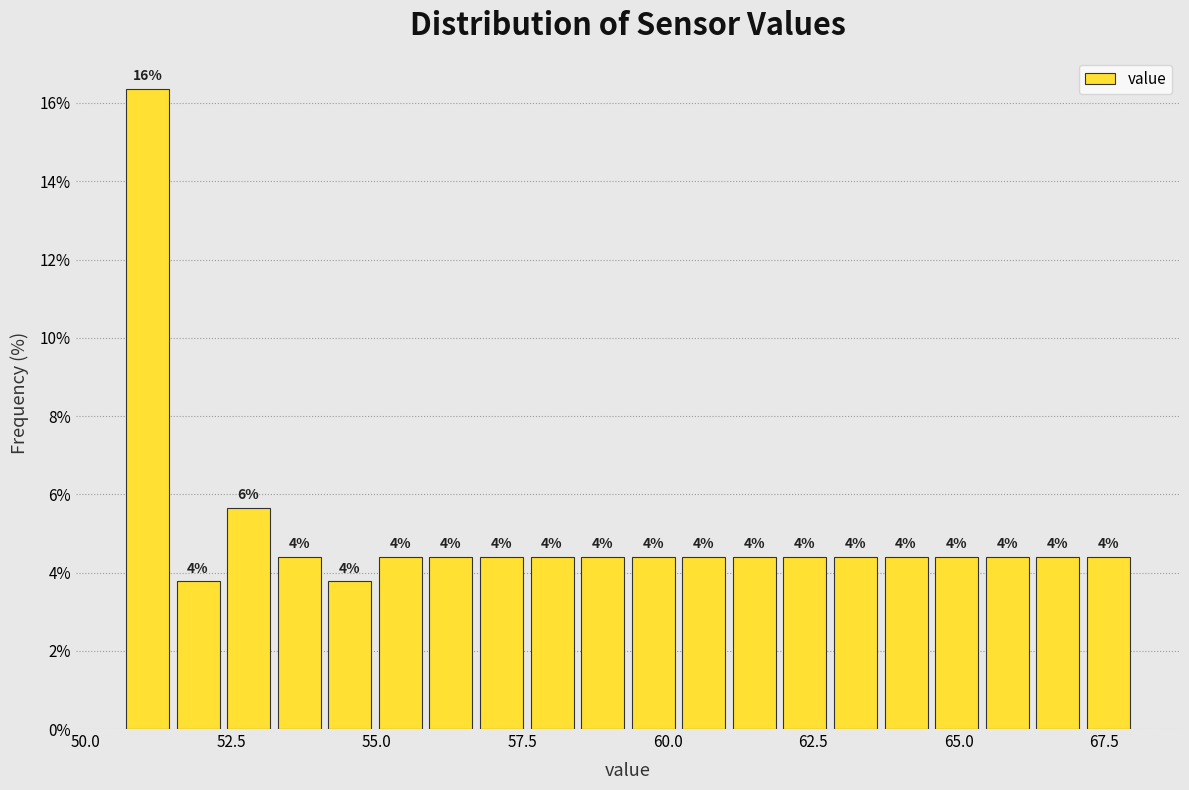

Around what value on the x-axis is the tallest bar? Give the approximate position of its centre, as read against the axis.

51.0